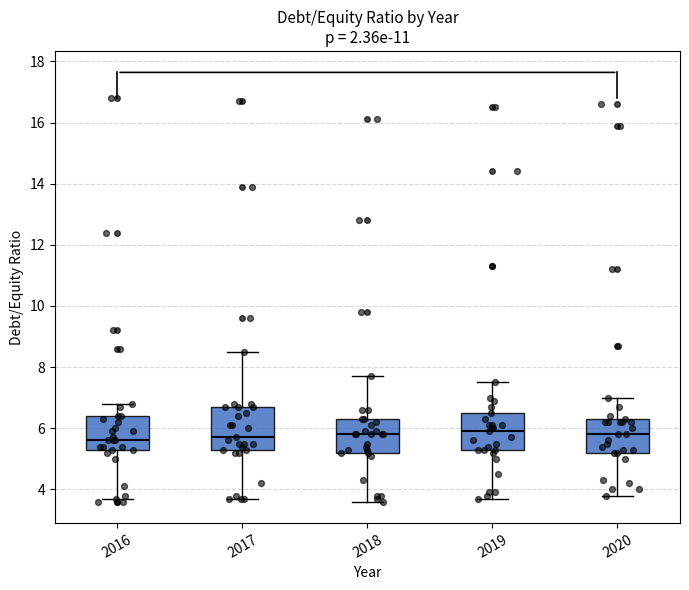

Reading left to right, read every box against the y-axis: the position of its median line, the range the box covers, and the ends of its whiskers. The values are not printed on the chart, so give them approximately, as read against the axis.

2016: median 5.6, box 5.4 to 6.4, whiskers 3.8 to 6.8
2017: median 5.8, box 5.4 to 6.8, whiskers 3.8 to 8.6
2018: median 5.8, box 5.2 to 6.4, whiskers 3.6 to 7.8
2019: median 6.0, box 5.4 to 6.6, whiskers 3.8 to 7.6
2020: median 5.8, box 5.2 to 6.4, whiskers 3.8 to 7.0